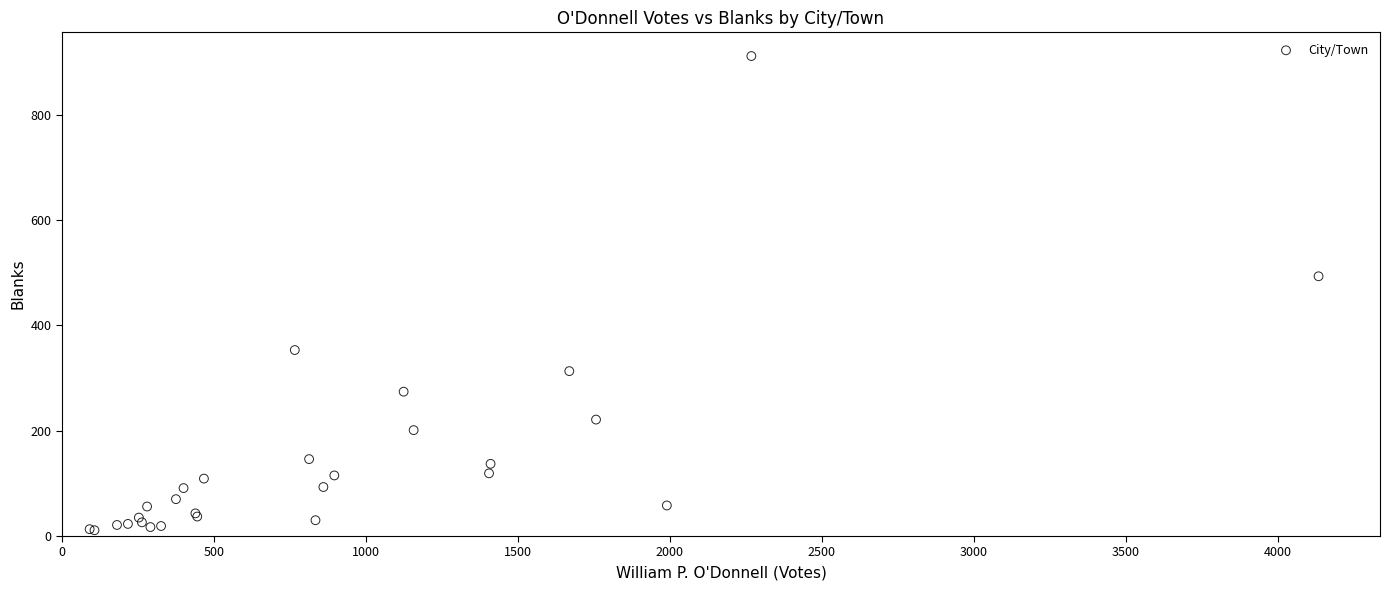

What Y value in the scatter plot is closest to 461?

493